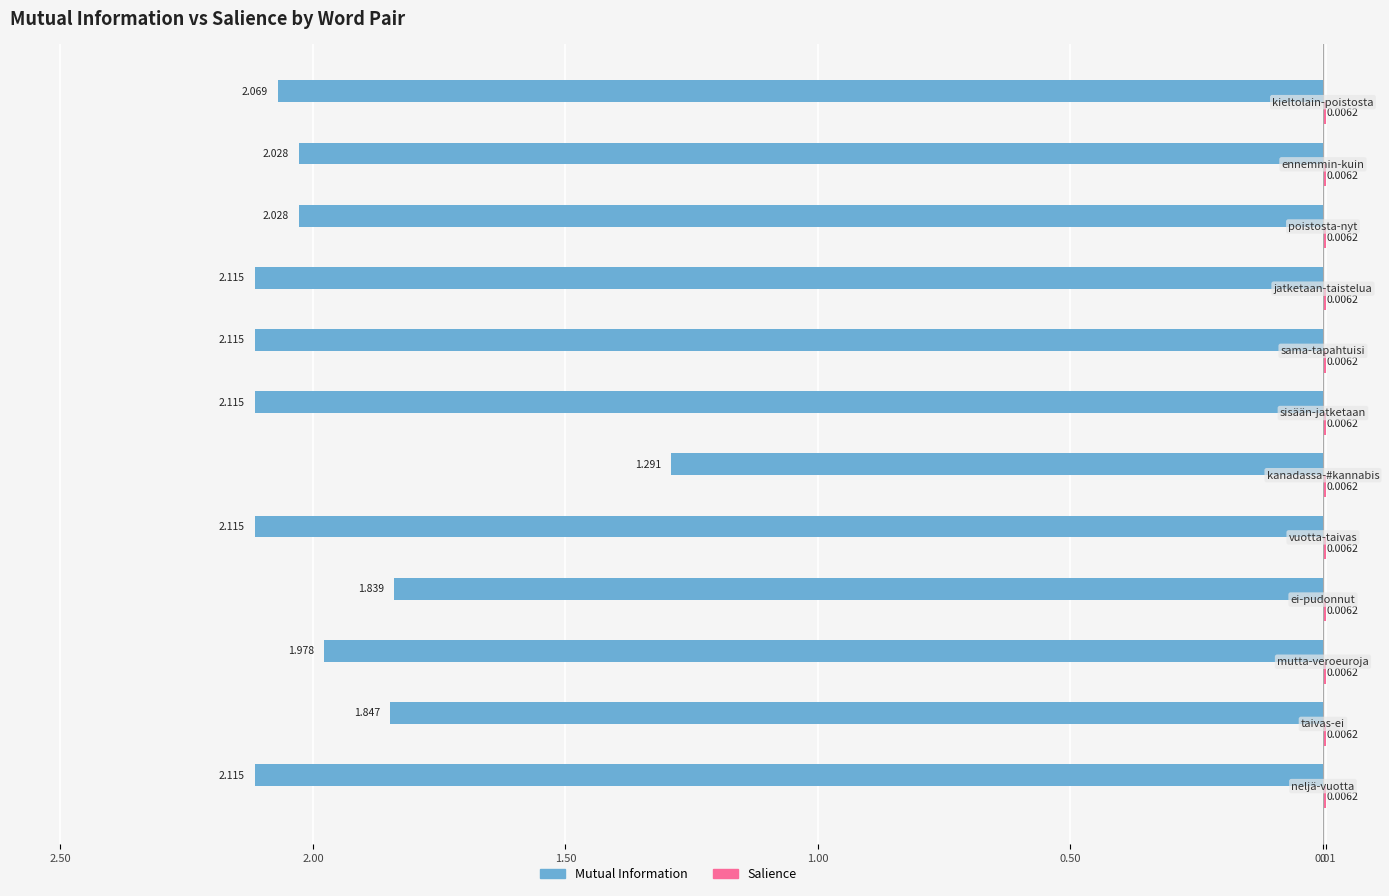

Does the chart contain stacked bars?

No